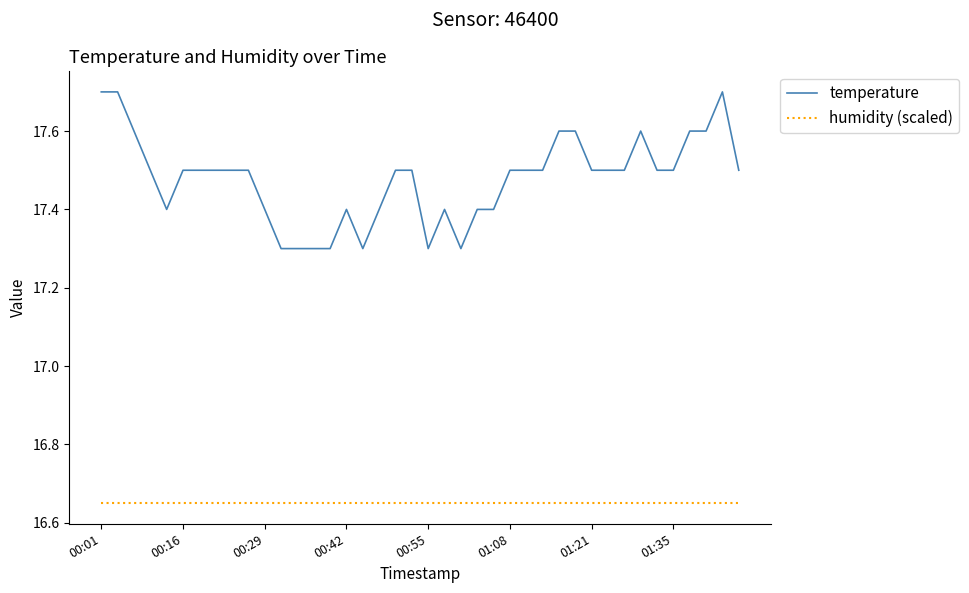

List the series in order of their overall mean, highest first.

temperature, humidity (scaled)